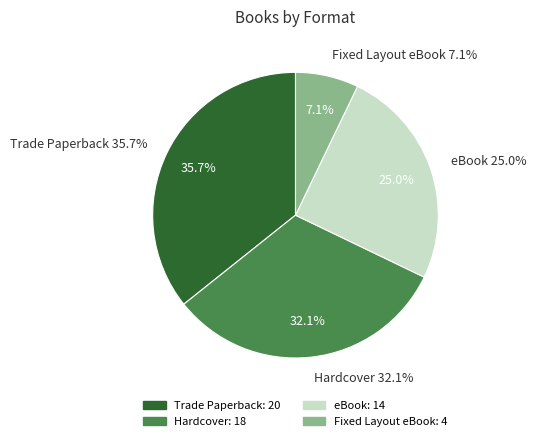

What is the ratio of the value at Trade Paperback to the value at Hardcover?

1.1